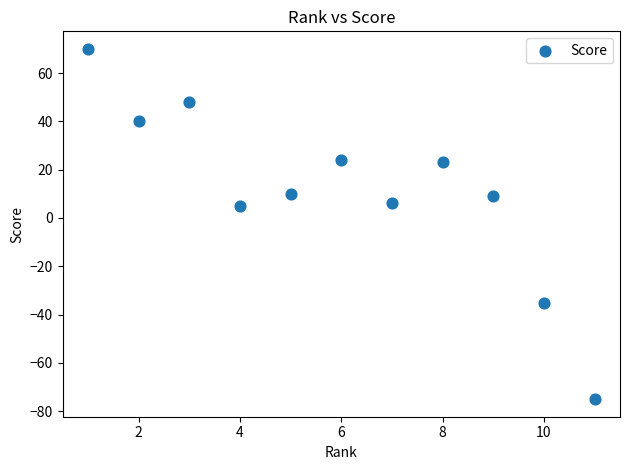

What is the average X value?

6